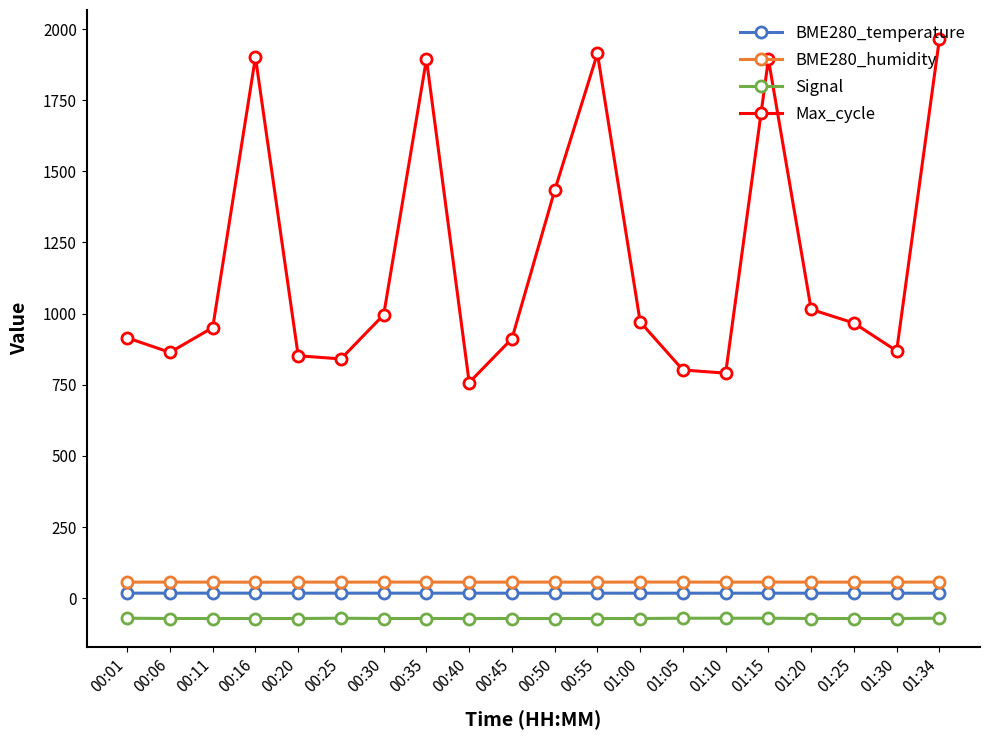

True or false: BME280_humidity and Max_cycle intersect in this chart.

False